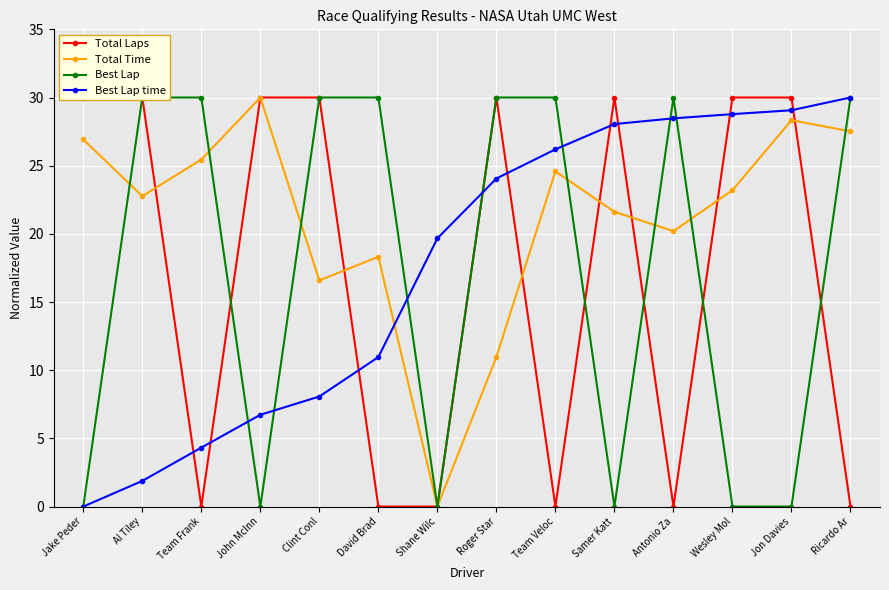

Which series ends up on top after the final intersection of Best Lap and Total Time?

Best Lap